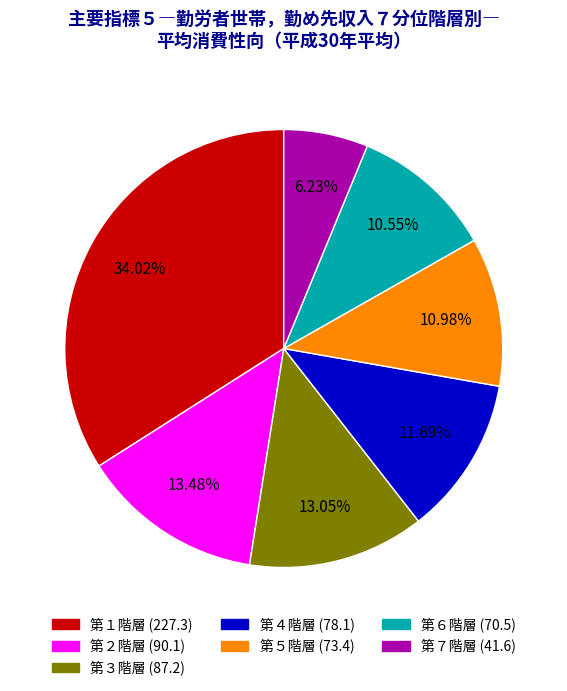

To the nearest percent, what is the combined percentage of 第１階層 and 第２階層?

48%